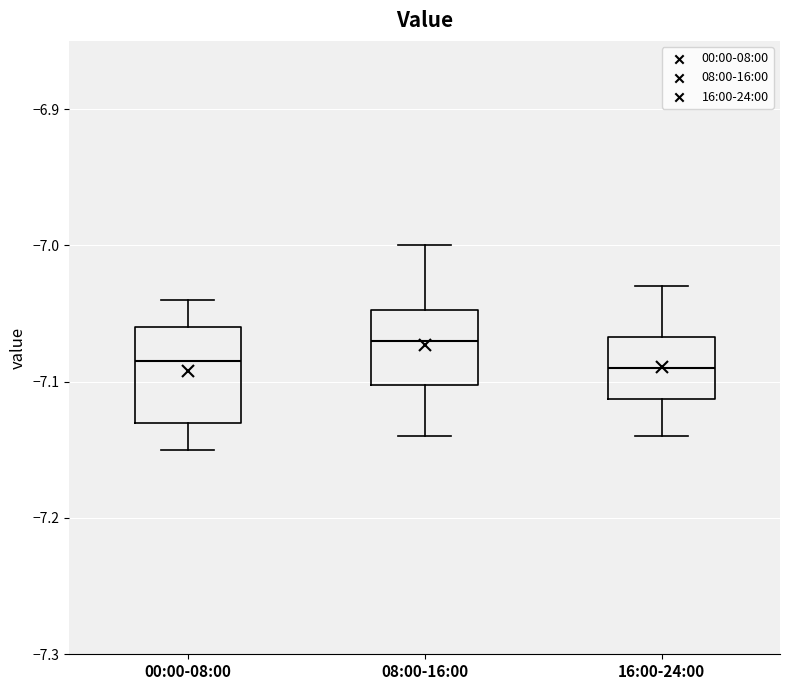

Which box has the highest median line?

08:00-16:00